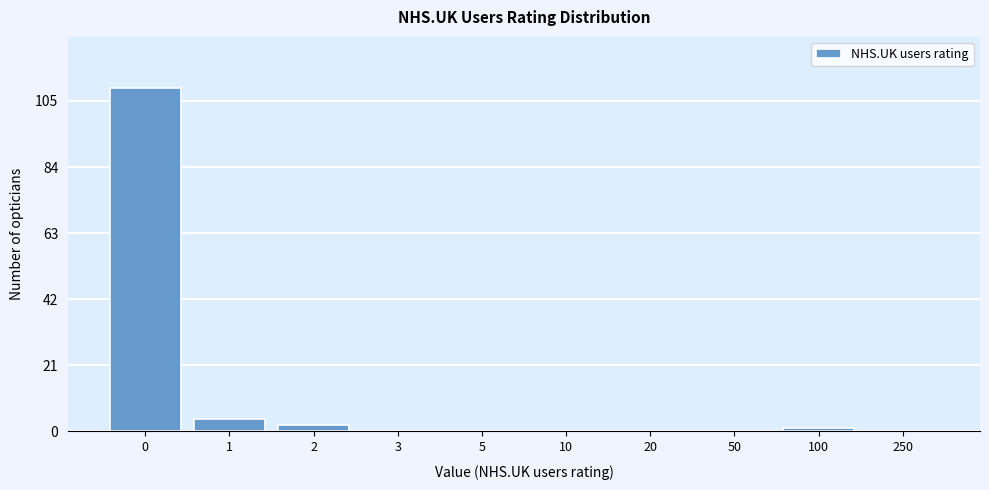

Reading left to right, transcribe all the data shown in this chart.

0=109	1=4	2=2	3=0	5=0	10=0	20=0	50=0	100=1	250=0